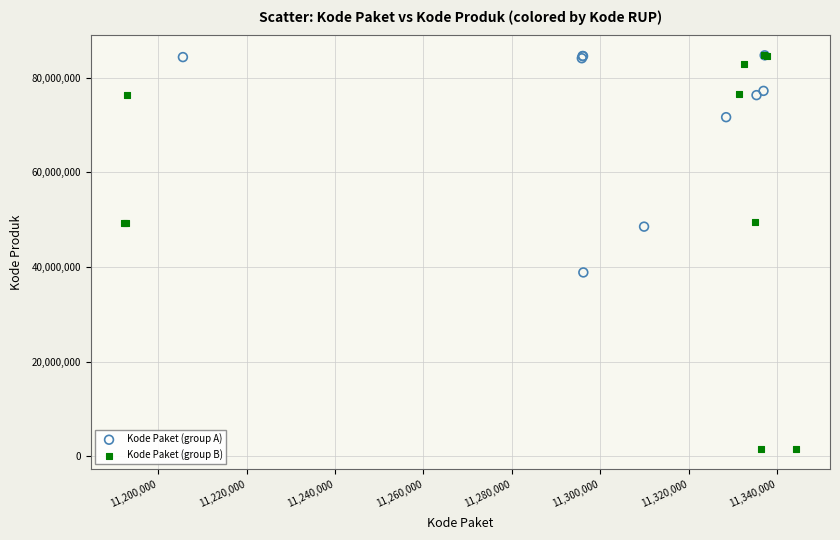

Which series has the widest spread of Y values?

Kode Paket (group B)